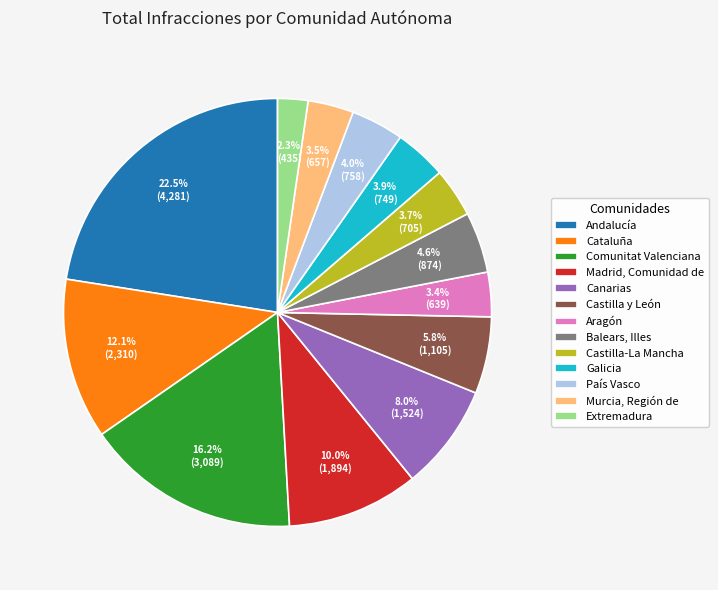

The Extremadura slice represents 2% of the pie. True or false?

True